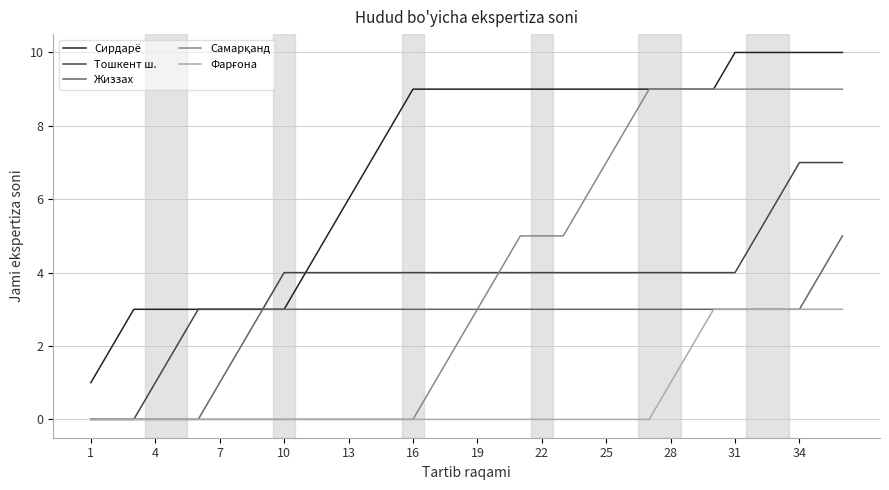

What is the maximum value for Тошкент ш.?

7